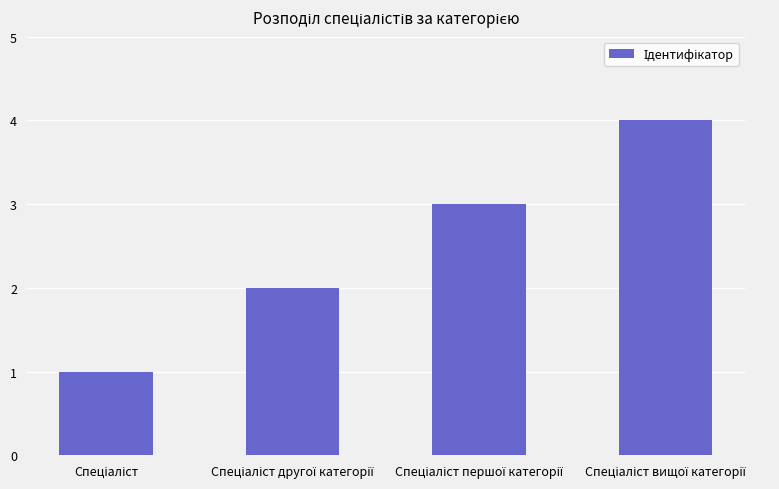

What is the greatest value displayed?

4